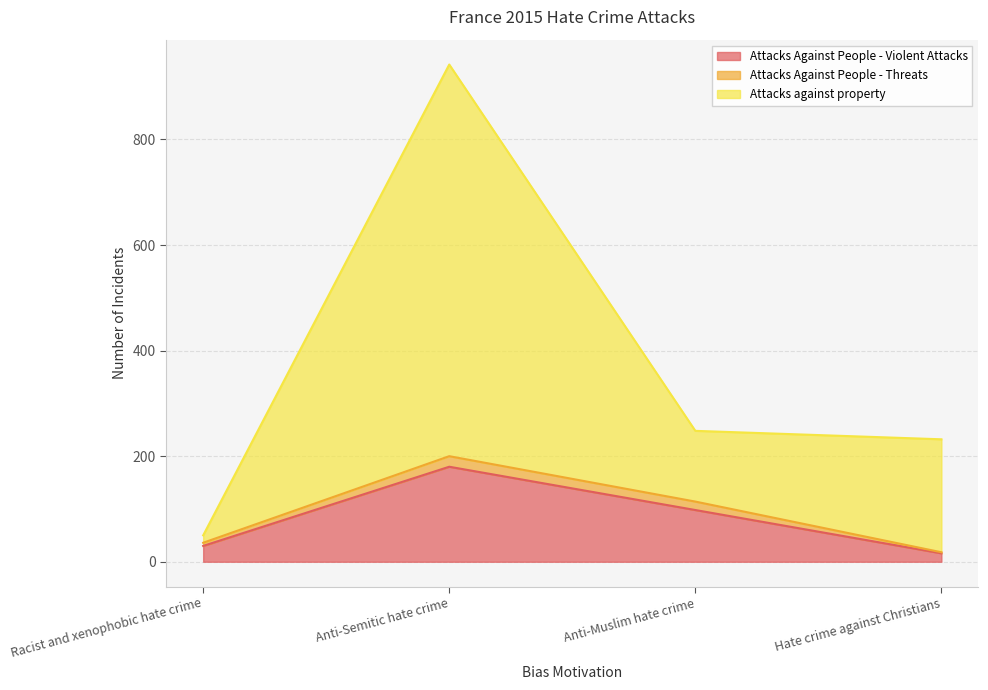

True or false: Attacks Against People - Violent Attacks and Attacks against property intersect in this chart.

False